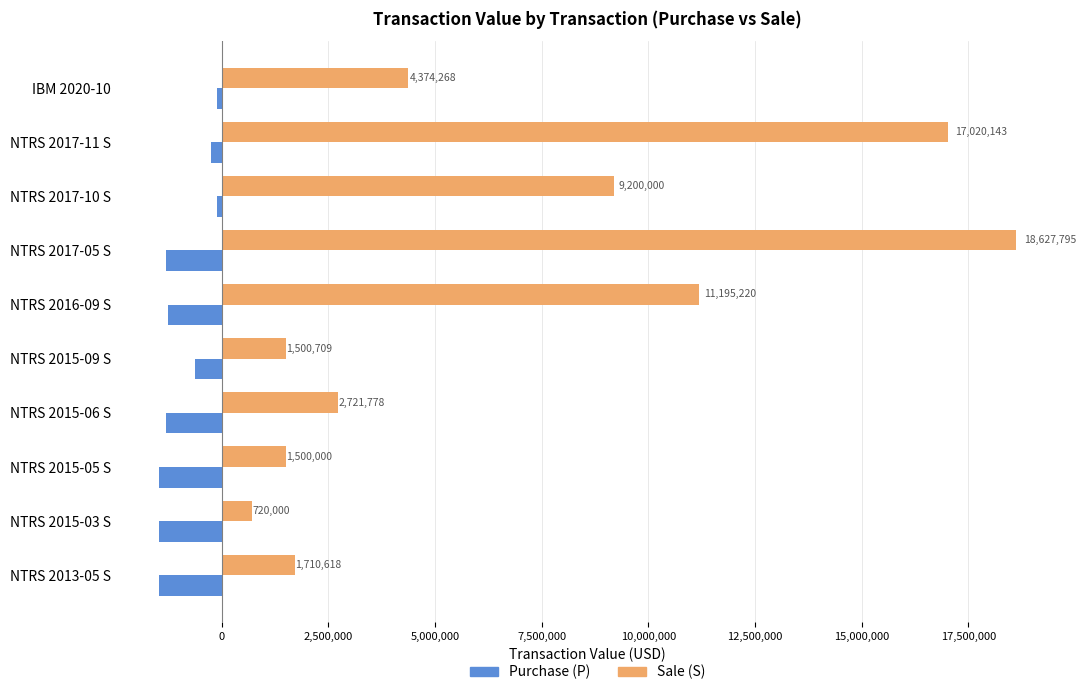

True or false: Sale (S) has a value of 1500000 at NTRS 2015-05 S.

True